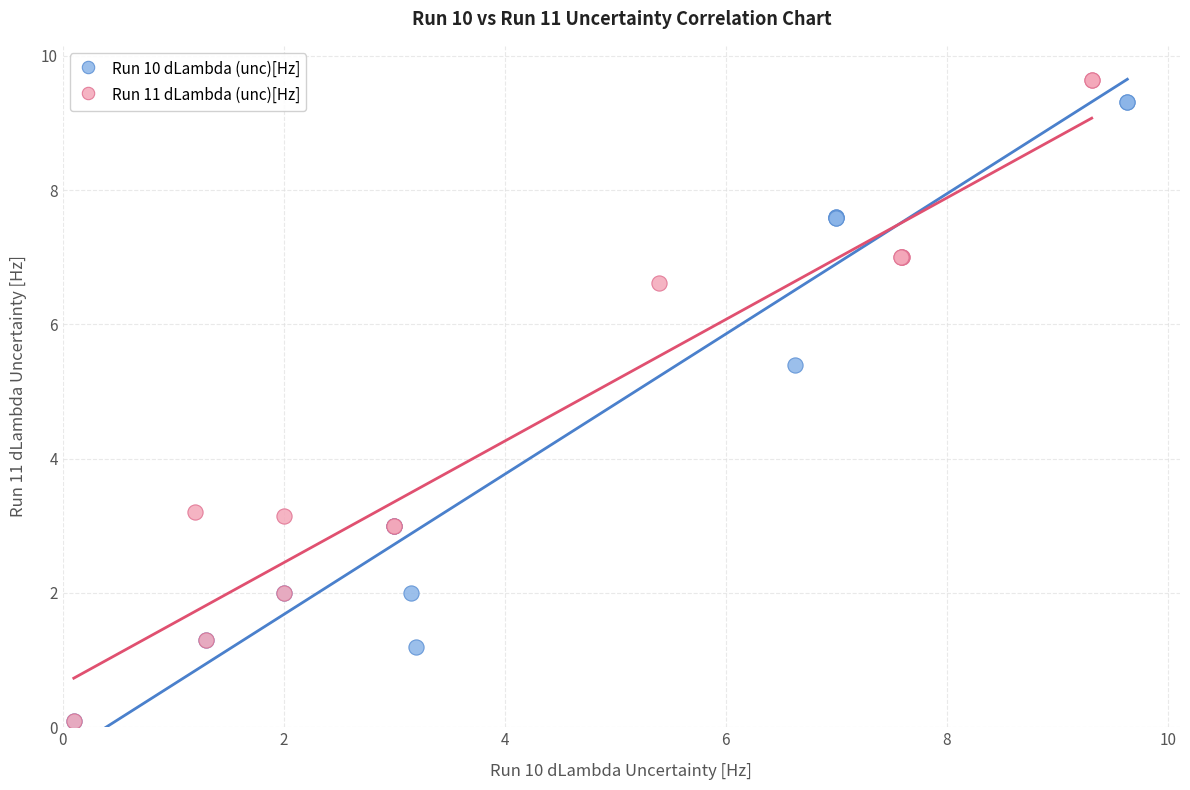

Which series has the widest spread of Y values?

Run 11 dLambda (unc)[Hz]